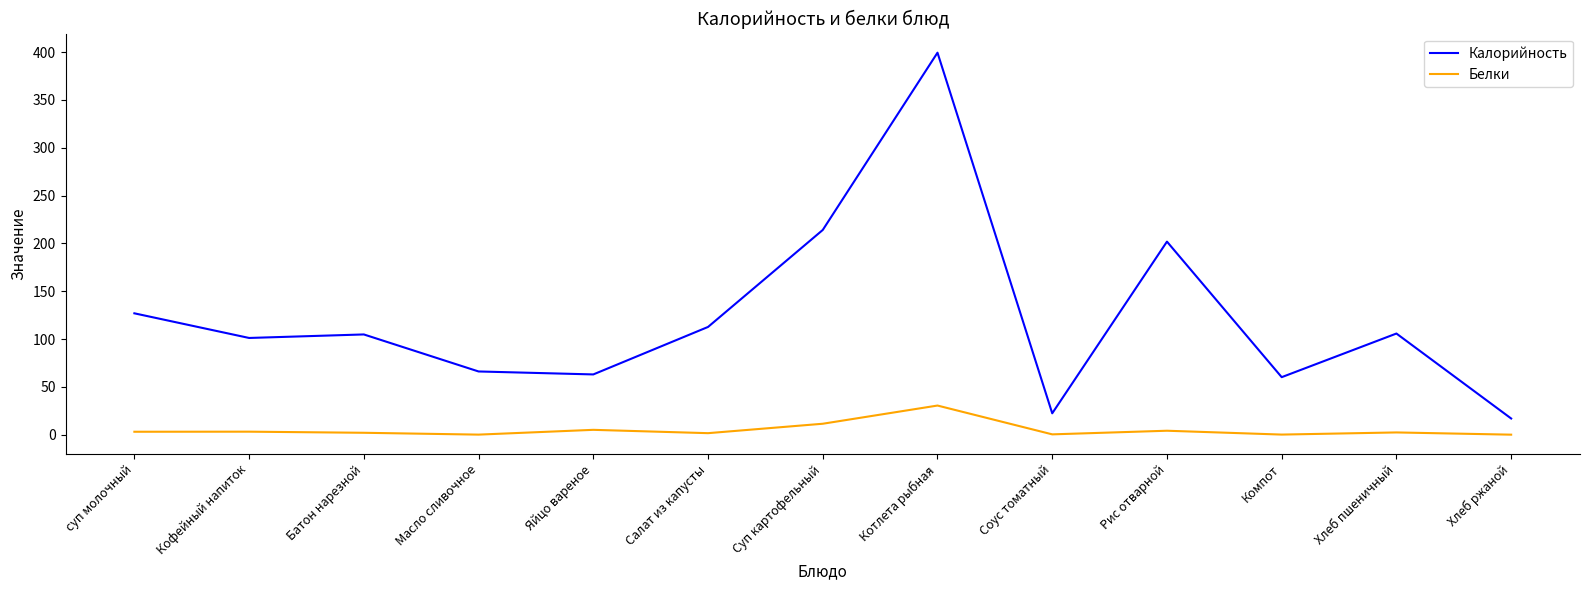

How many lines are shown in the chart?

2